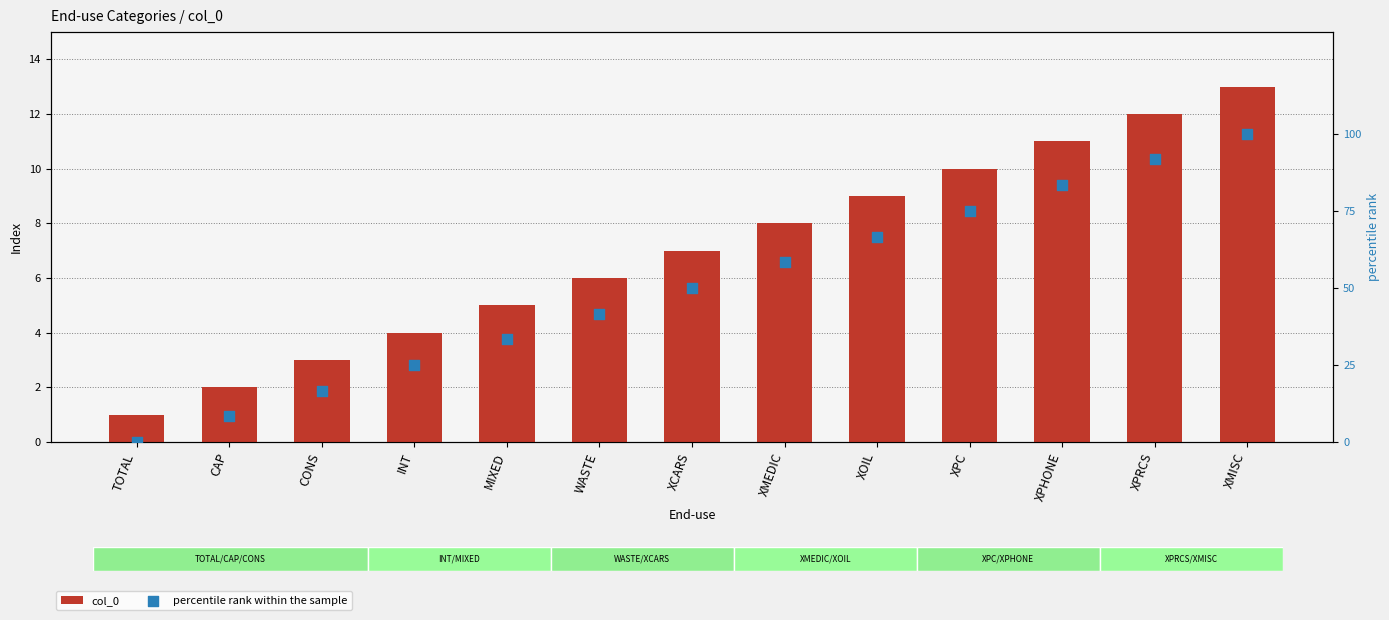

What is the total value across all series at XPRCS?

103.7